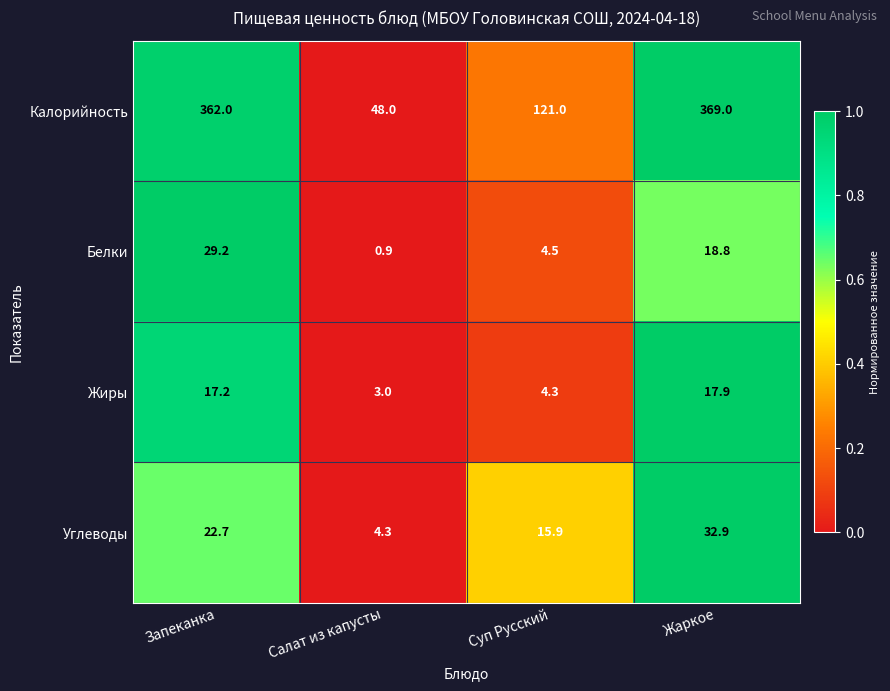

Reading left to right, extract all data points from this chart.

Калорийность: 362.0	48.0	121.0	369.0
Белки: 29.2	0.9	4.5	18.8
Жиры: 17.2	3.0	4.3	17.9
Углеводы: 22.7	4.3	15.9	32.9